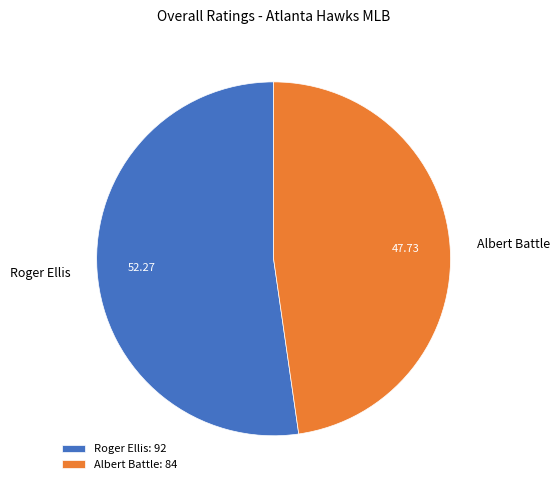

Does Roger Ellis represent more than half of the total?

Yes